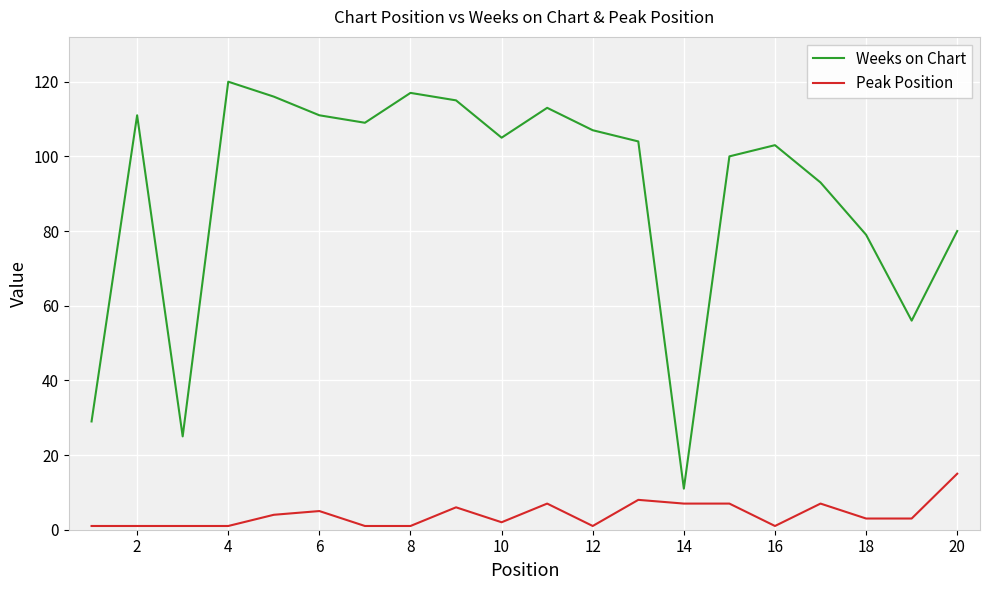

What are all the series names shown in the legend?

Weeks on Chart, Peak Position